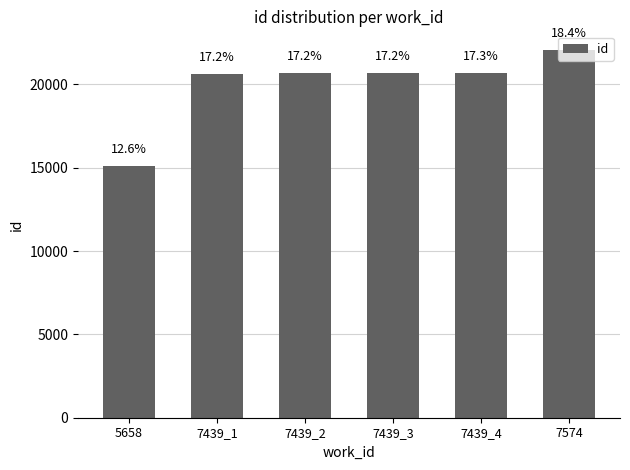

At which label does the data first exceed 20663?

7439_4